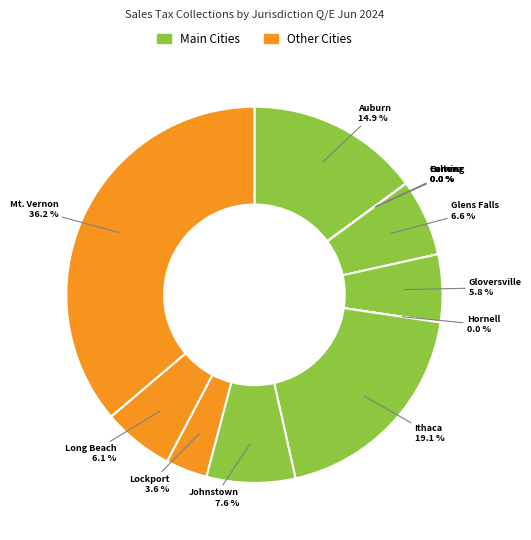

How many segments does this pie chart have?

12